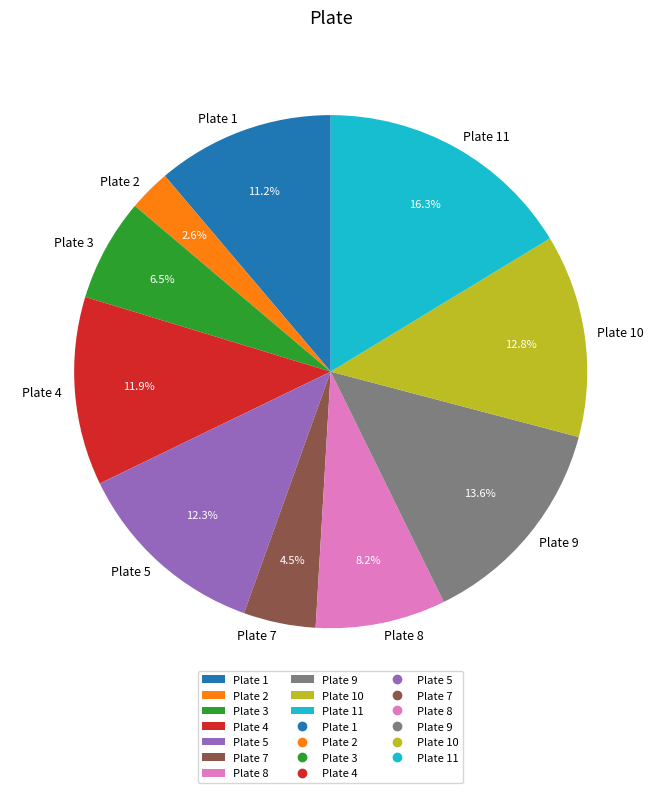

To the nearest percent, what is the average slice percentage?

10%